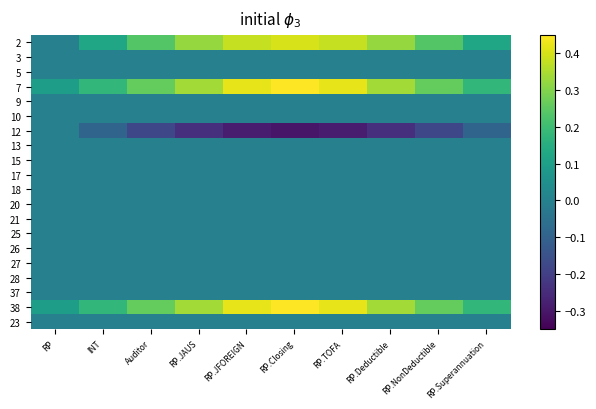

List the series in order of their peak value, highest first.

7, 38, 2, 3, 5, 9, 10, 12, 13, 15, 17, 18, 20, 21, 25, 26, 27, 28, 37, 23